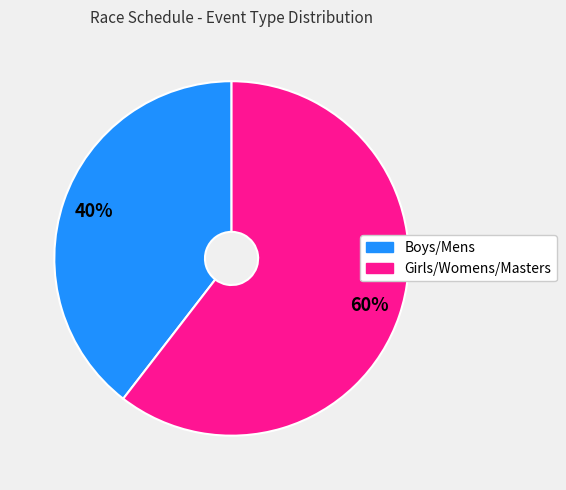

To the nearest percent, what is the combined percentage of Boys/Mens and Girls/Womens/Masters?

100%